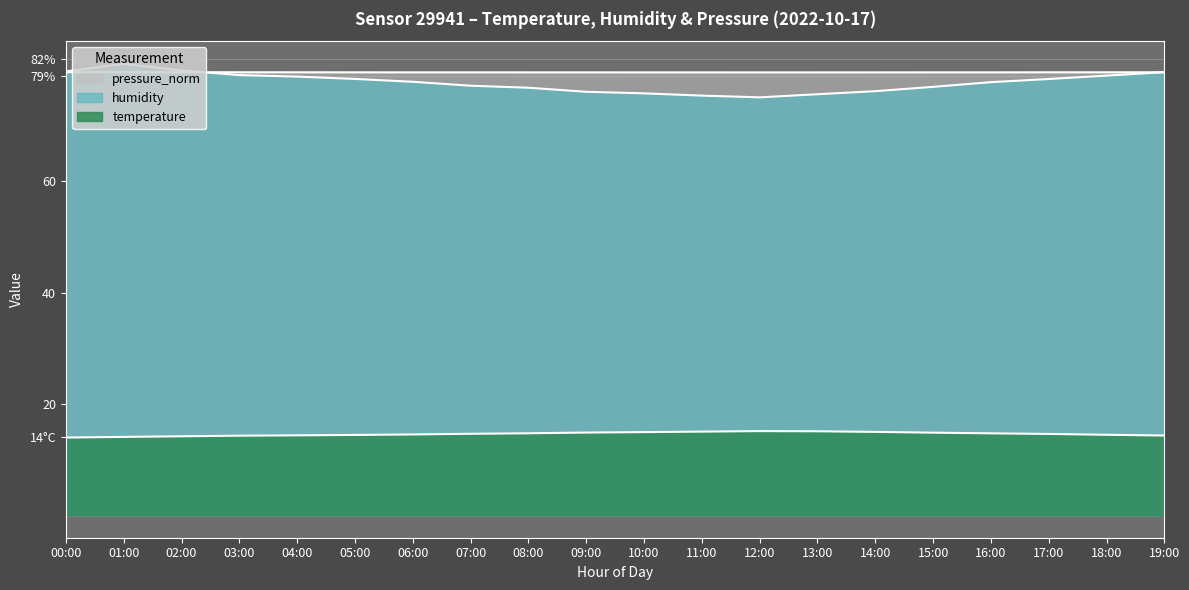

Where does the temperature series first go above 14?

01:00